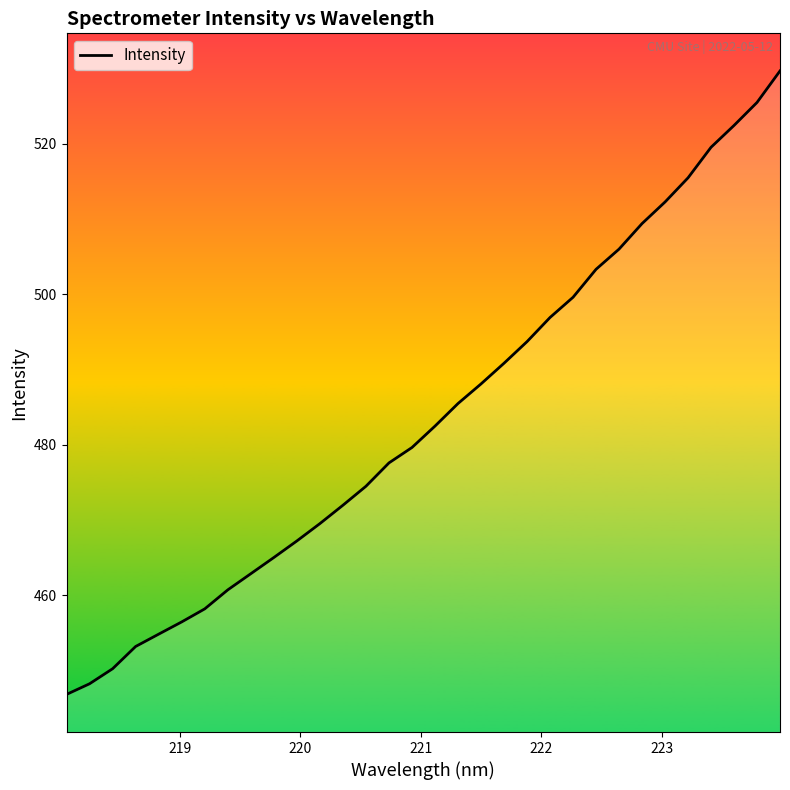

What is the greatest value displayed?

529.7